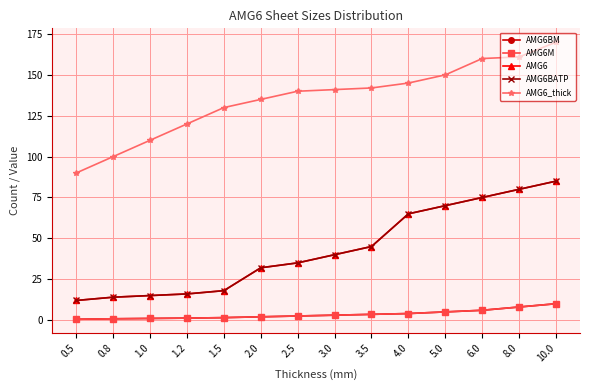

At how many categories does at least one series exceed 128?

10